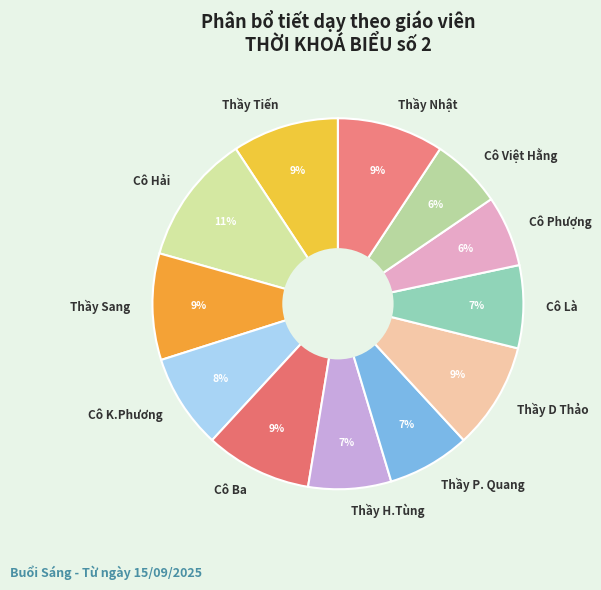

What percentage is the Thầy D Thảo slice, to the nearest percent?

9%